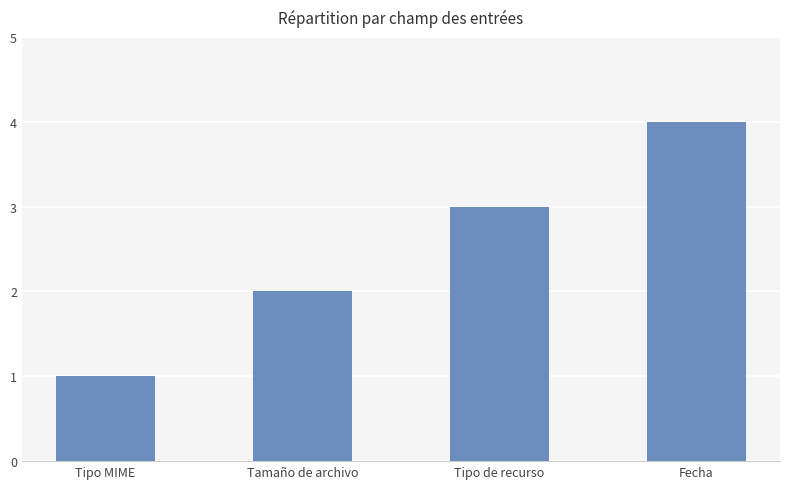

Reading right to left, transcribe all the data shown in this chart.

4	3	2	1